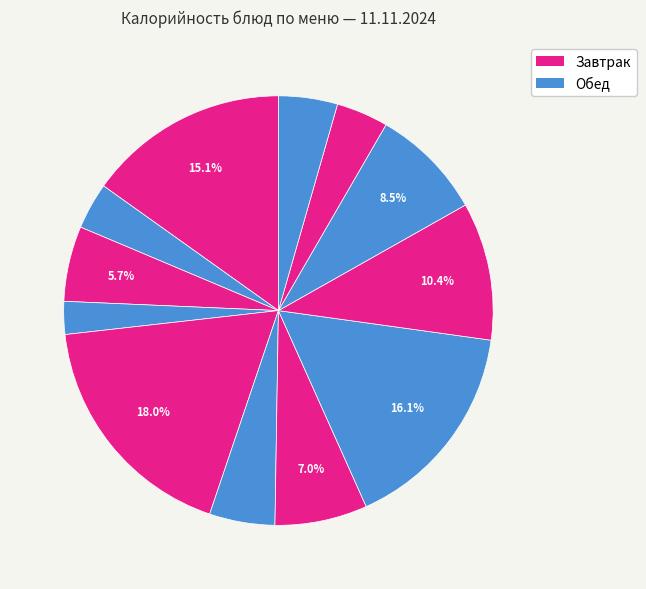

How many segments does this pie chart have?

12